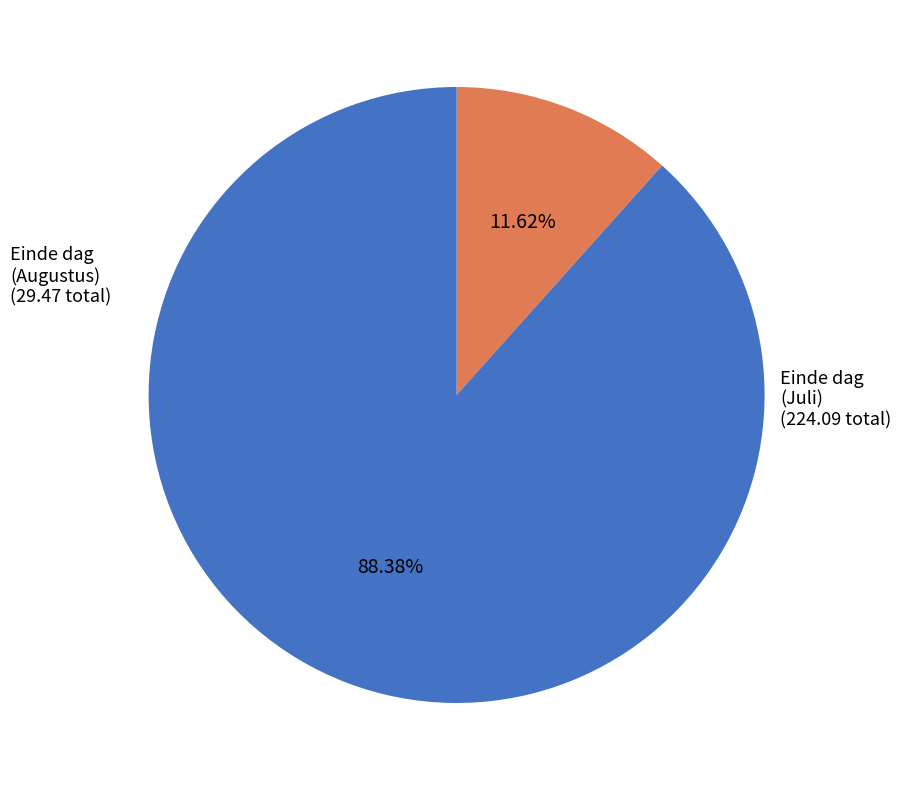

Does any single category account for the majority?

Yes